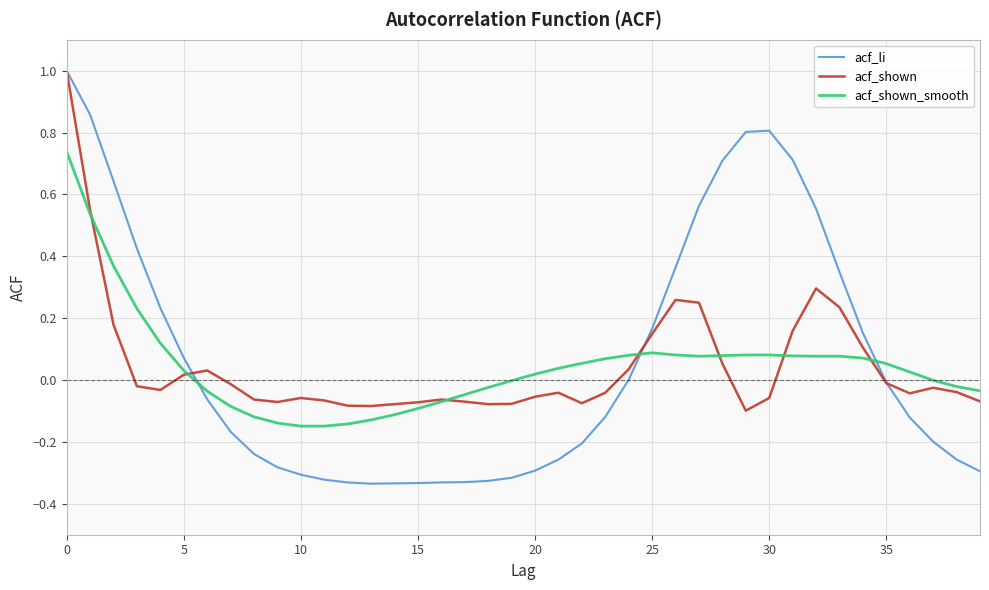

Which series has the widest spread of values?

acf_li